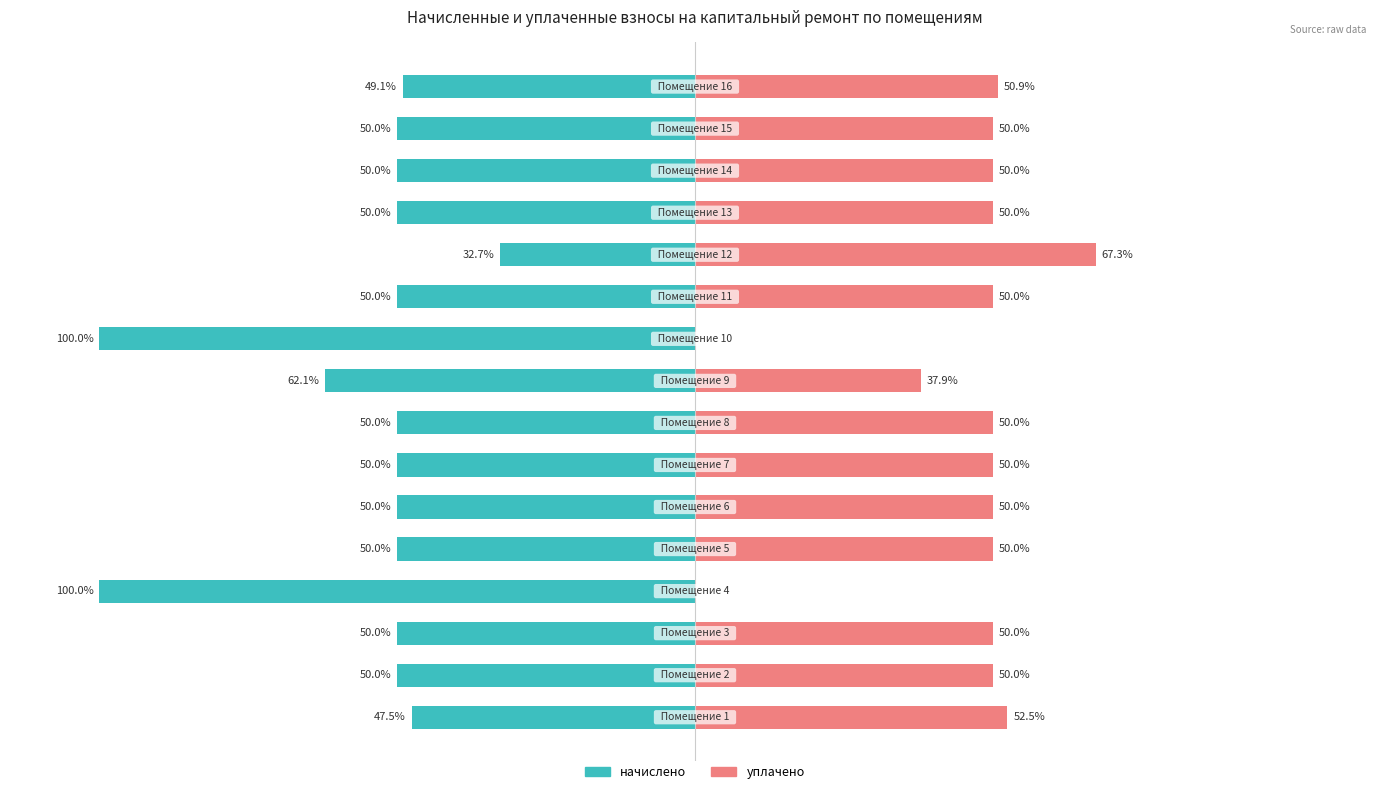

Reading left to right, what are all the values shown in this chart?

начислено: -47.5	-50.0	-50.0	-100.0	-50.0	-50.0	-50.0	-50.0	-62.1	-100.0	-50.0	-32.7	-50.0	-50.0	-50.0	-49.1
уплачено: 52.5	50.0	50.0	0.0	50.0	50.0	50.0	50.0	37.9	0.0	50.0	67.3	50.0	50.0	50.0	50.9